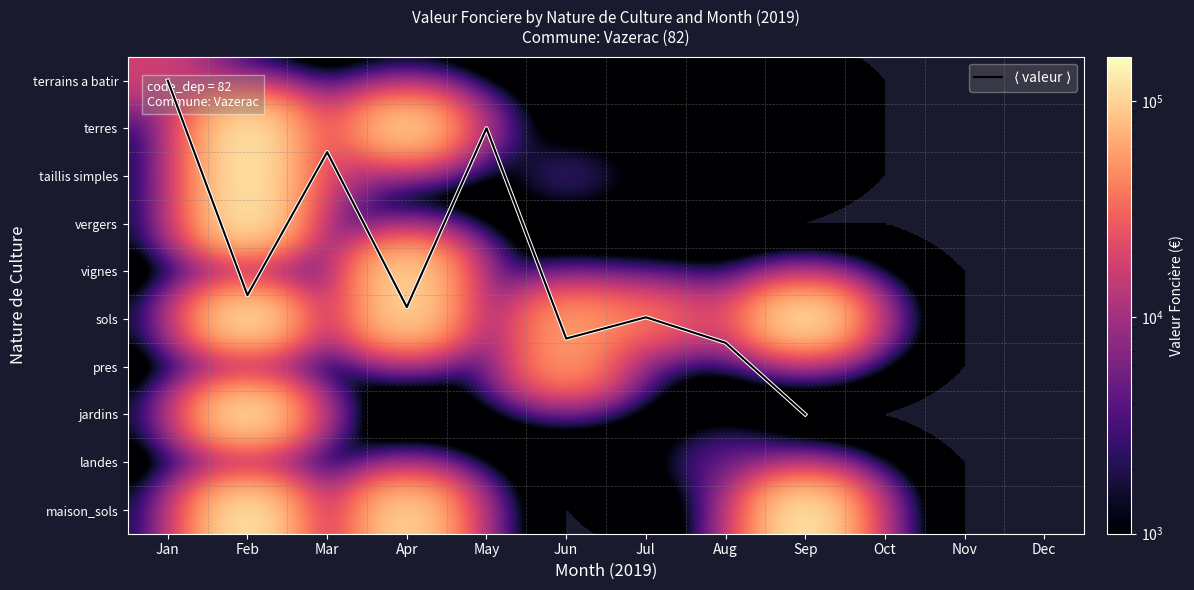

Count the number of data series in this chart.

10